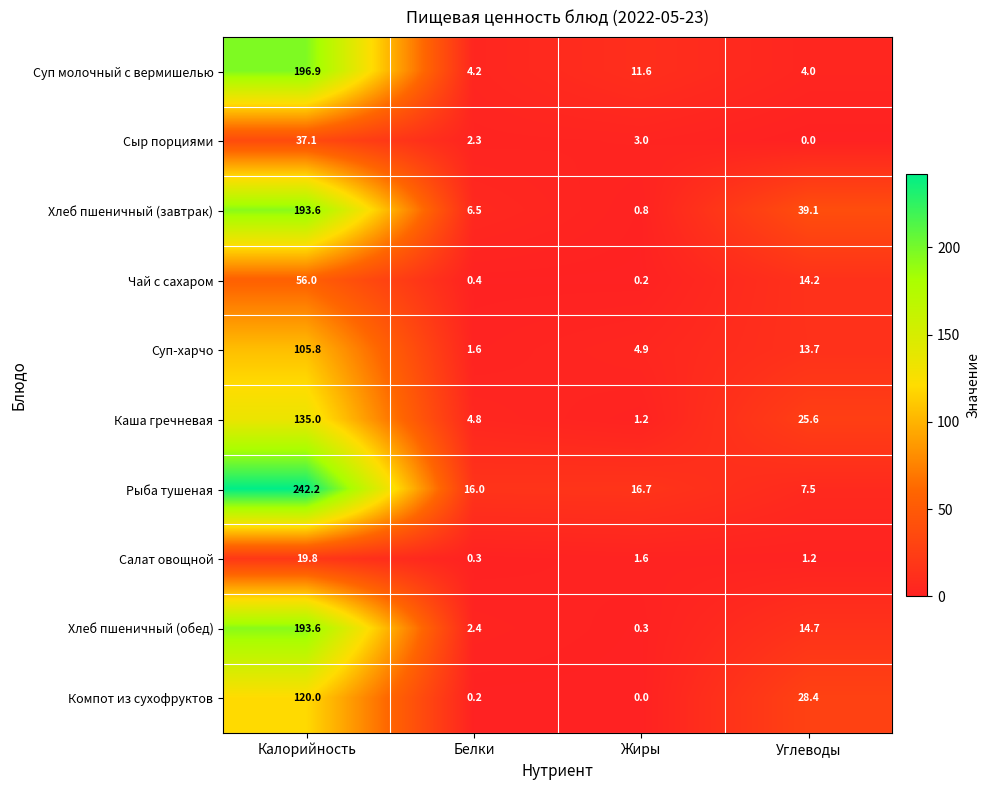

At which category does the chart reach its peak across all series?

Калорийность